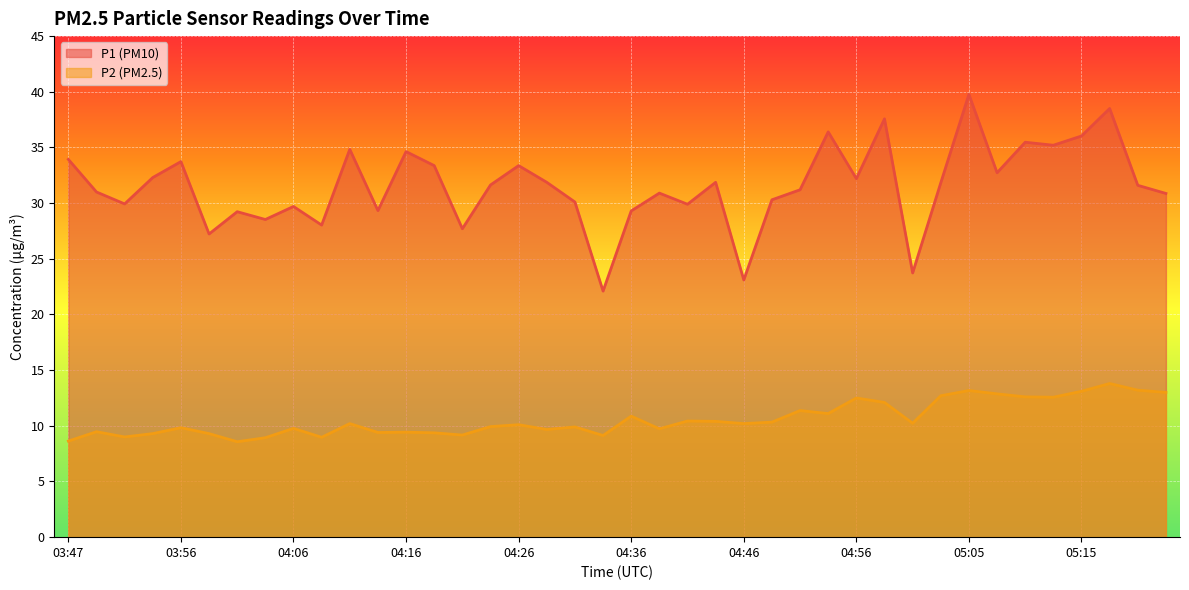

What is the total value across all series at 05:20?

44.8